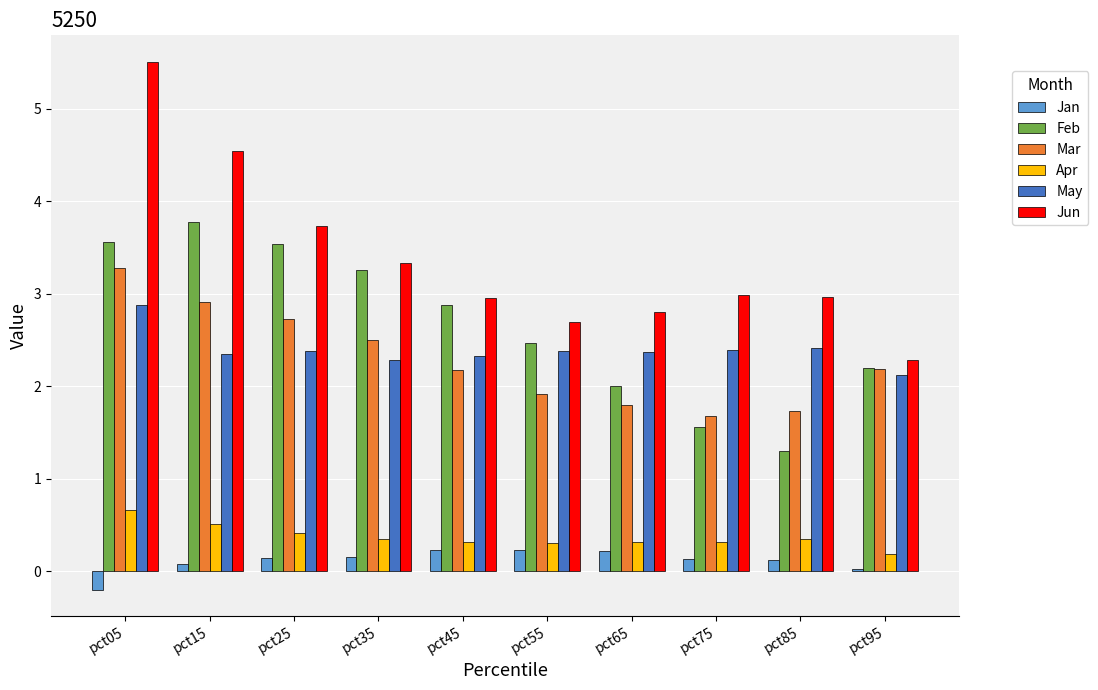

Is the value of Jan at pct35 greater than the value of Mar at pct85?

No